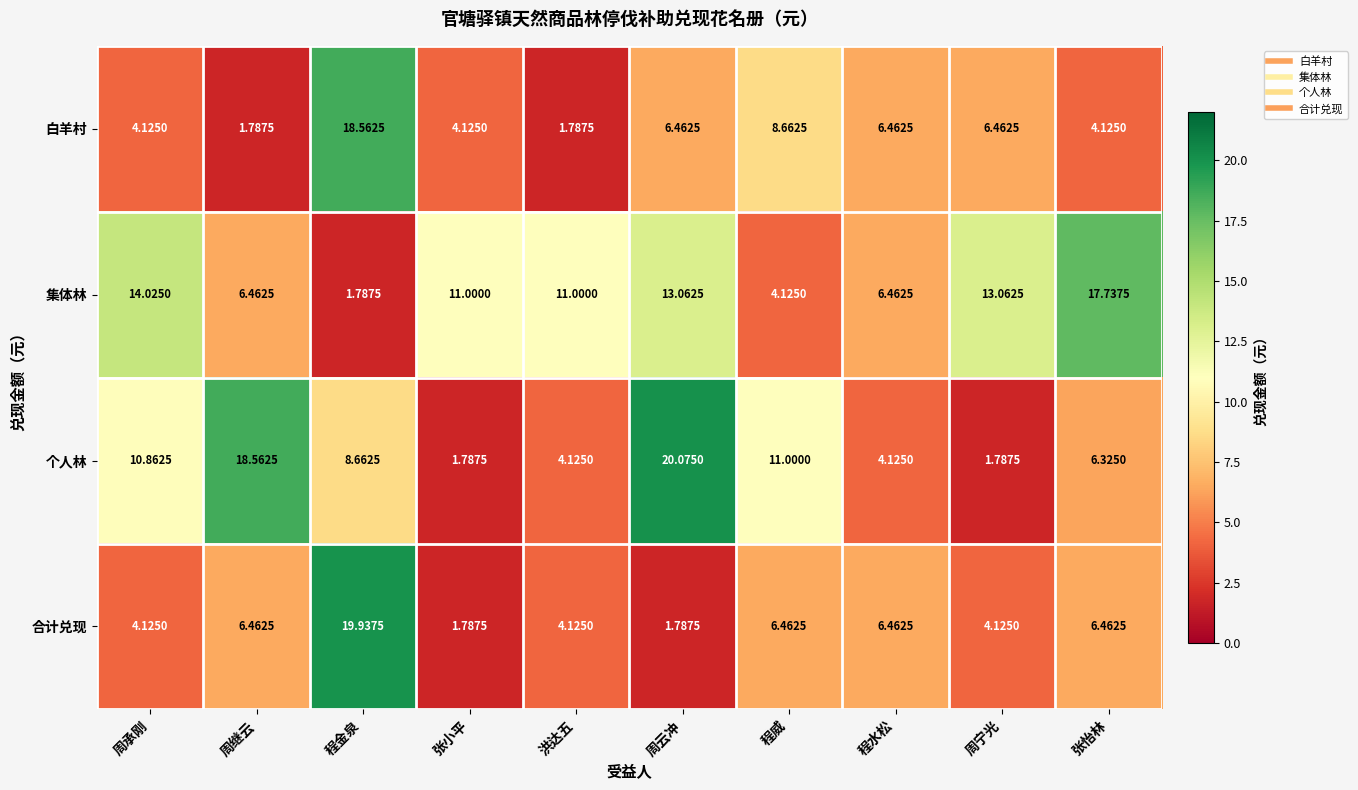

Rank the series by their maximum value, from lowest to highest.

集体林, 白羊村, 合计兑现, 个人林